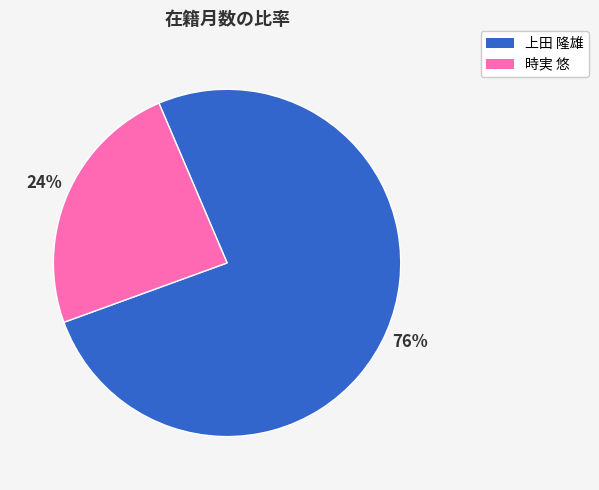

Which has a higher value, 上田 隆雄 or 時実 悠?

上田 隆雄